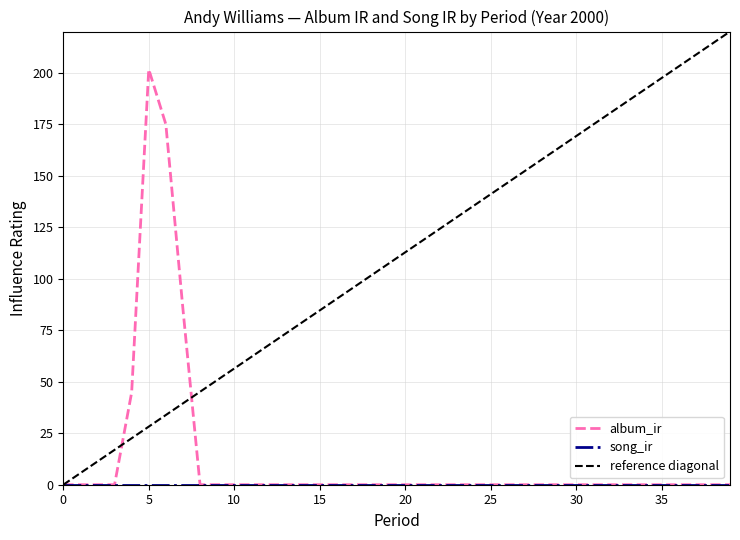

What is the change in value from 7 to 34?

-85.3